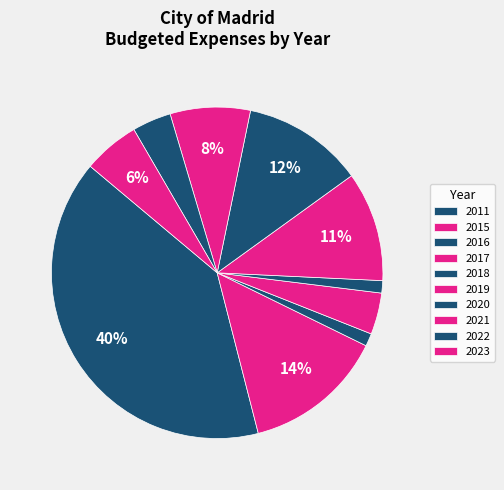

To the nearest percent, what percentage of the pie is 2020?

12%